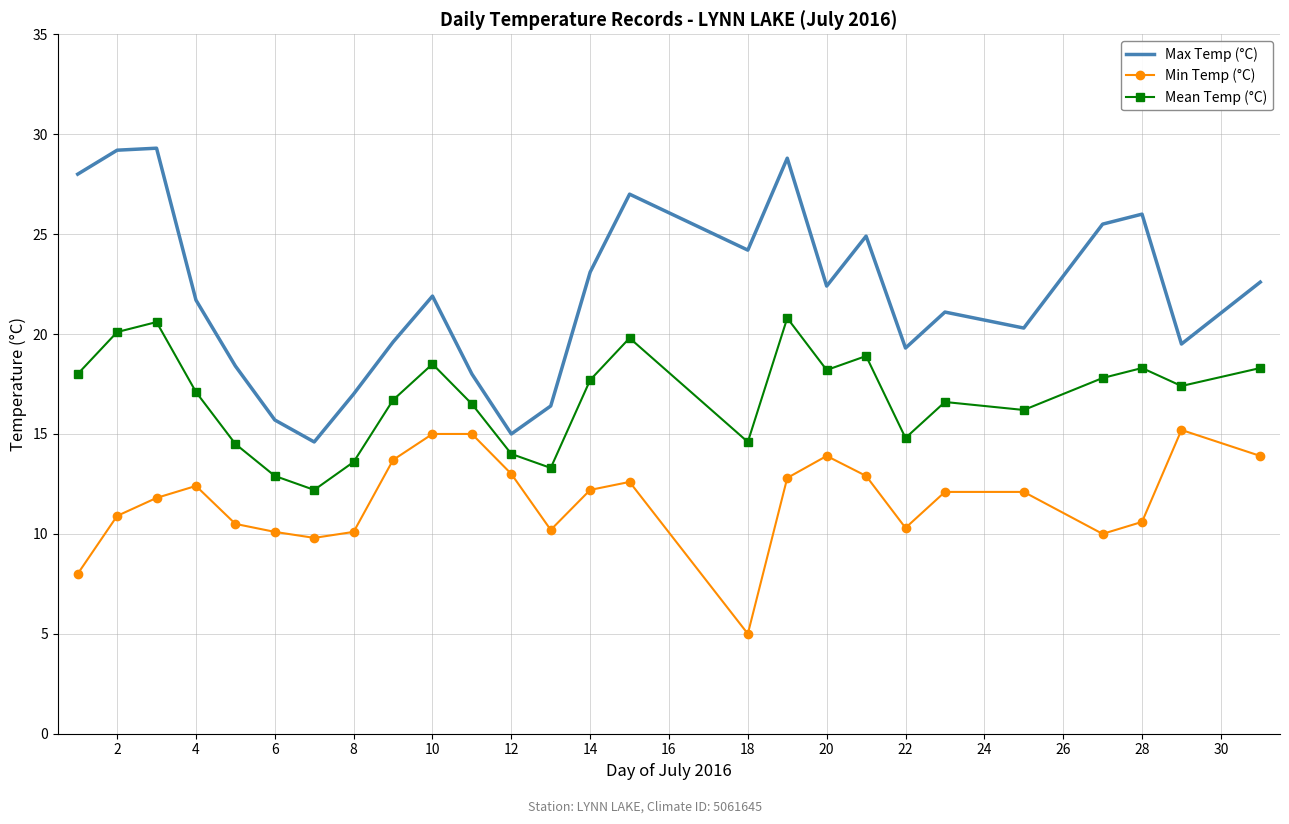

Which series has the largest range (max minus min)?

Max Temp (°C)